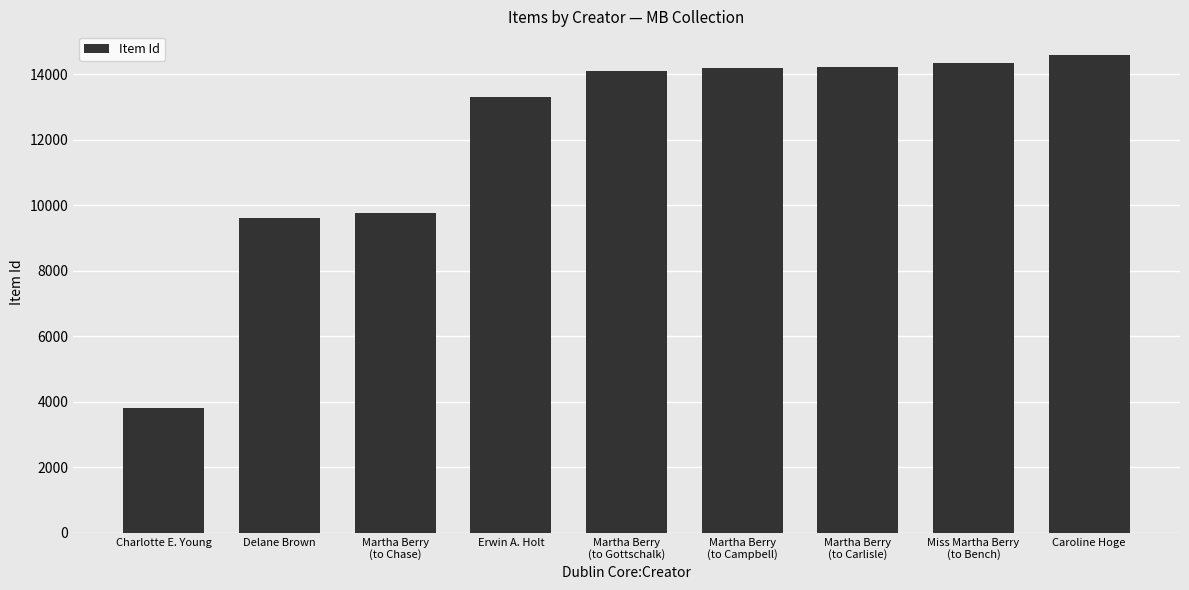

What position from the left is Martha Berry
(to Campbell)?

6